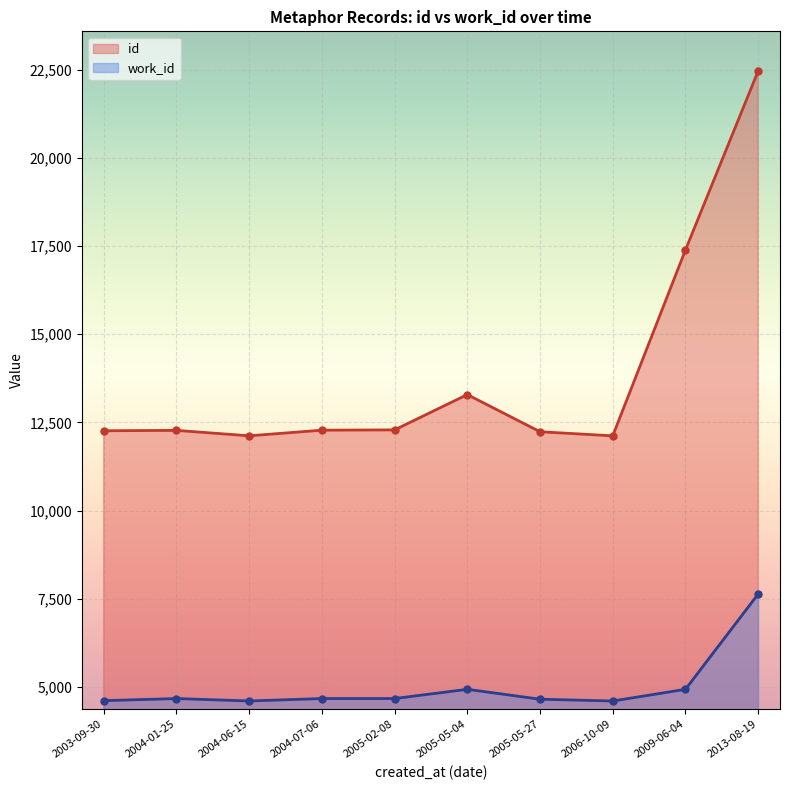

Which series changed the most between 2006-10-09 and 2009-06-04?

id